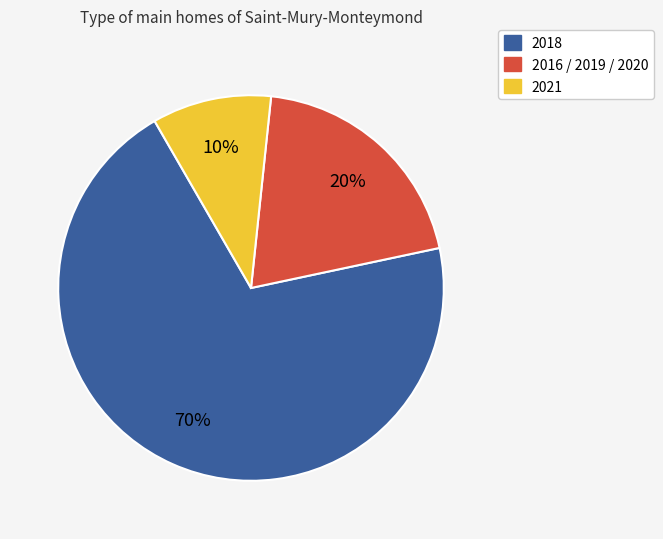

What is the largest slice in the pie chart?

2018